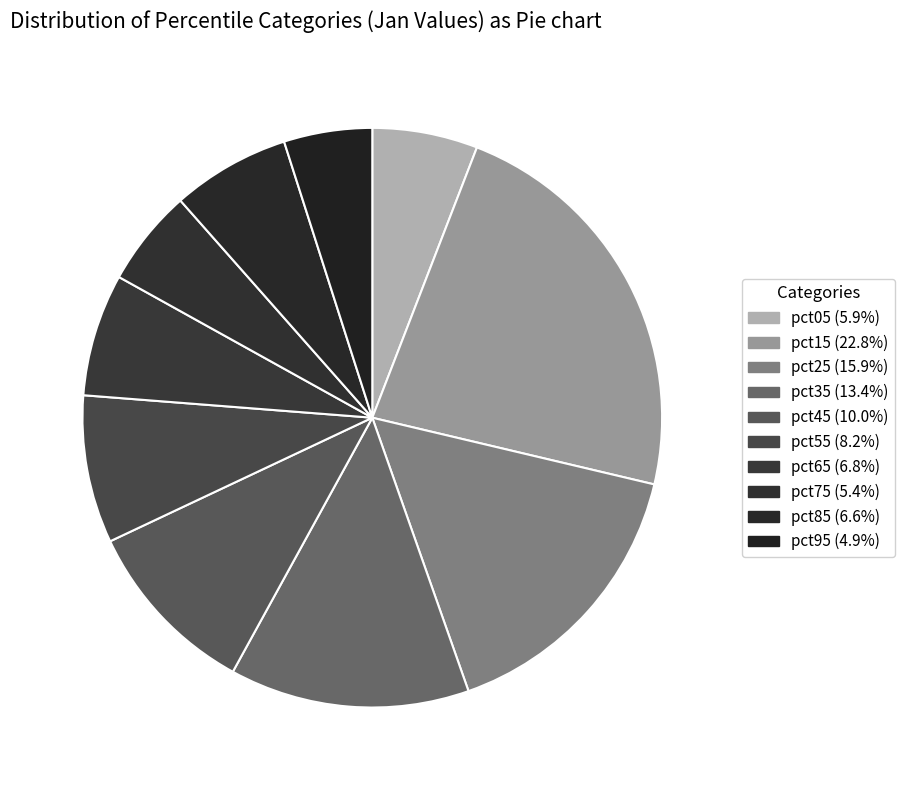

How much of the chart is everything except pct25?

84.1%